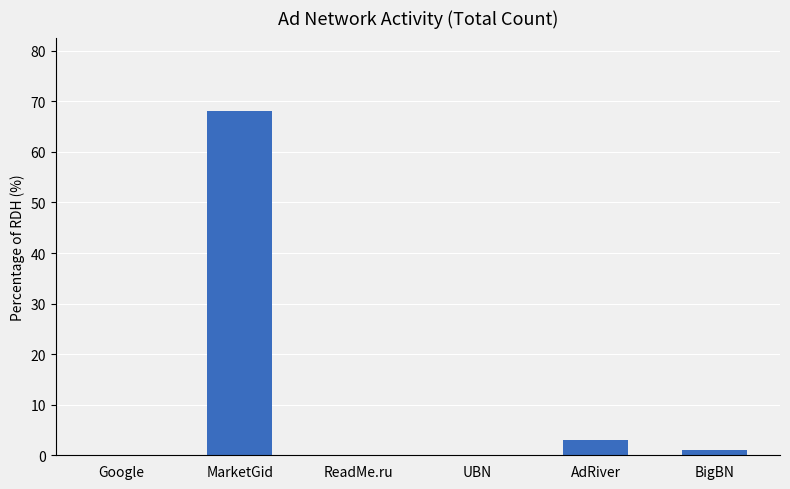

What is the sum of the values at ReadMe.ru and MarketGid?

68